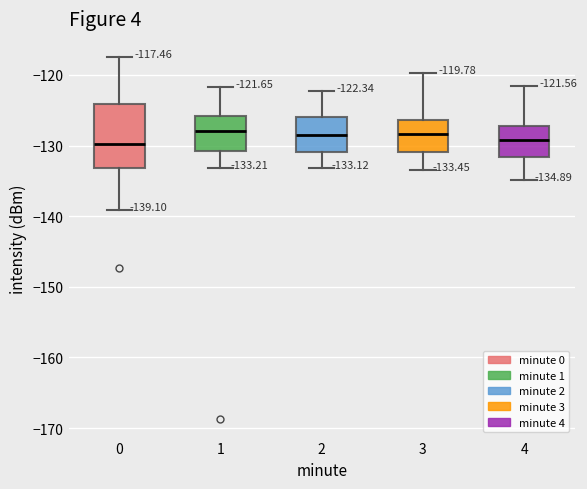

Comparing the boxes themselves (not the whiskers), which one is the tallest?

0